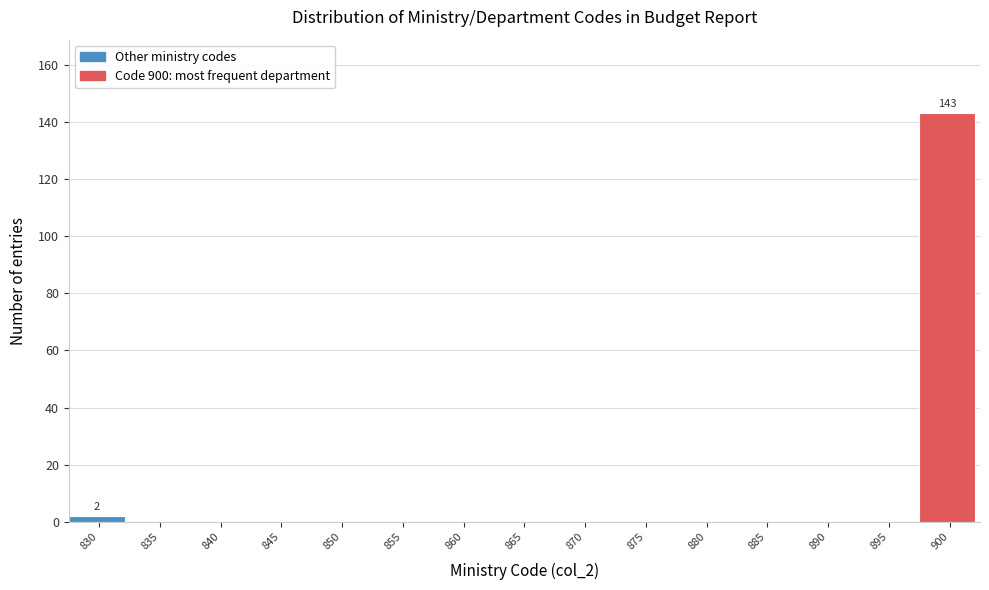

Reading right to left, list all the values displayed in this chart.

900=143	895=0	890=0	885=0	880=0	875=0	870=0	865=0	860=0	855=0	850=0	845=0	840=0	835=0	830=2